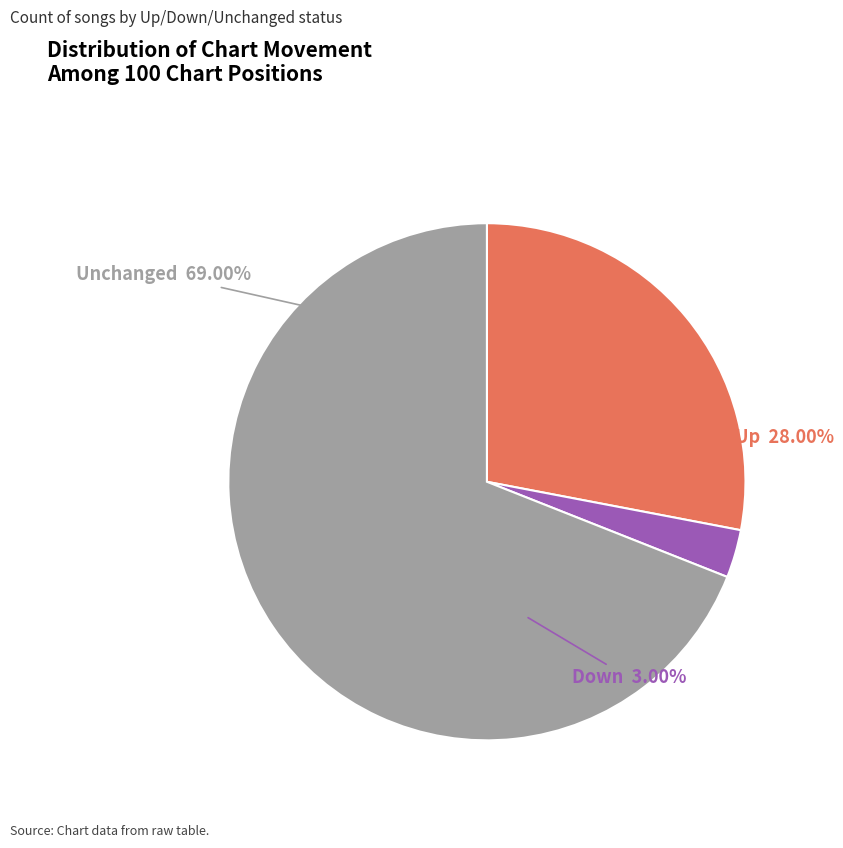

Is the sum of down and - greater than half?

Yes